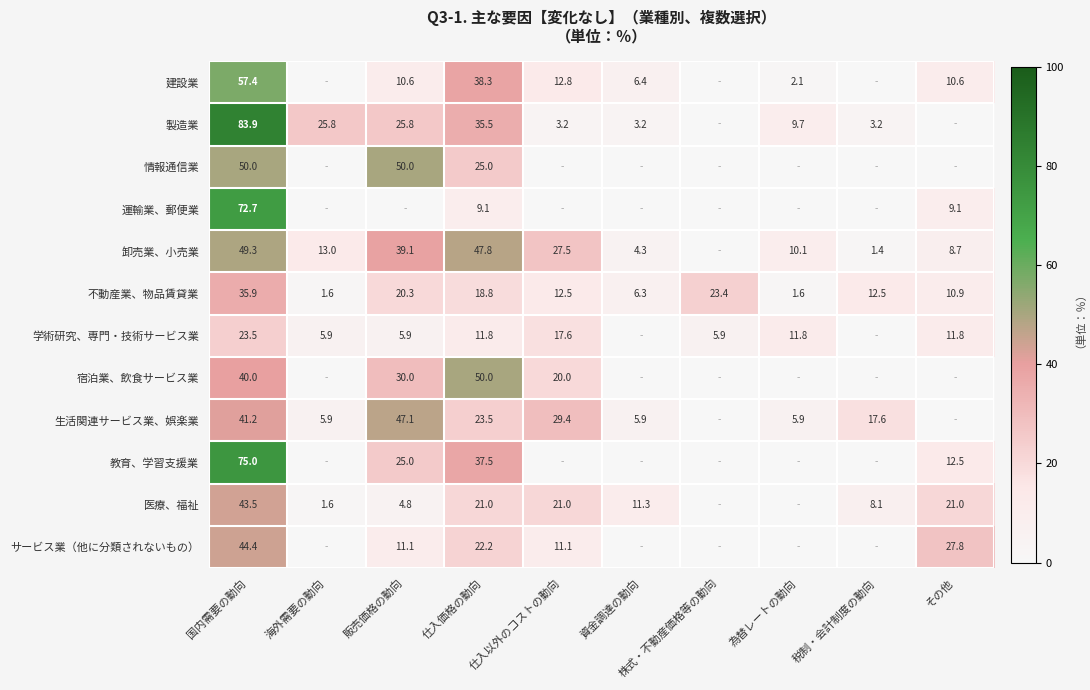

The value of 医療、福祉 at 国内需要の動向 is 43.5. True or false?

True